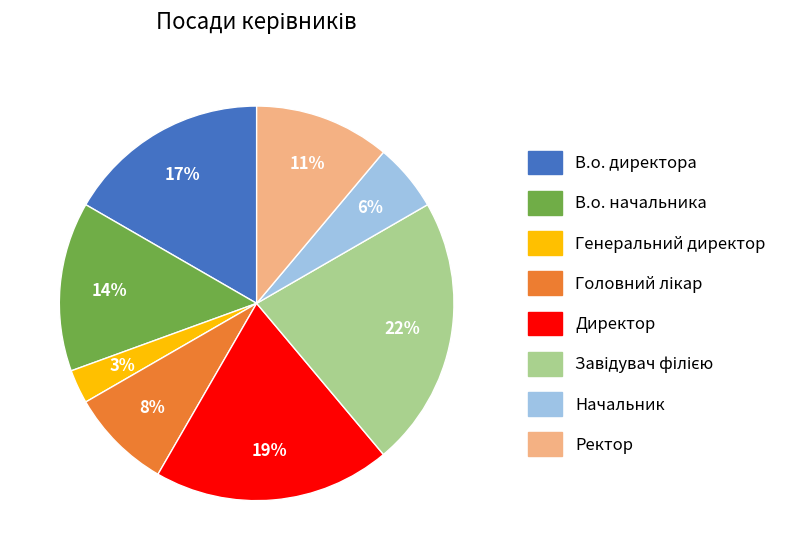

How many segments does this pie chart have?

8